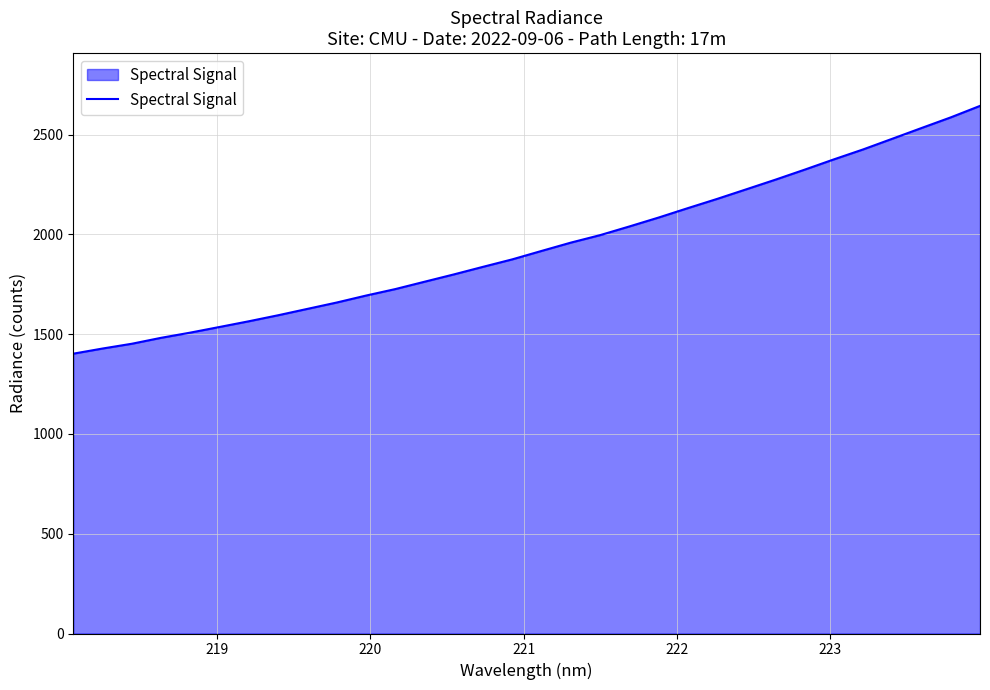

How many lines are shown in the chart?

1